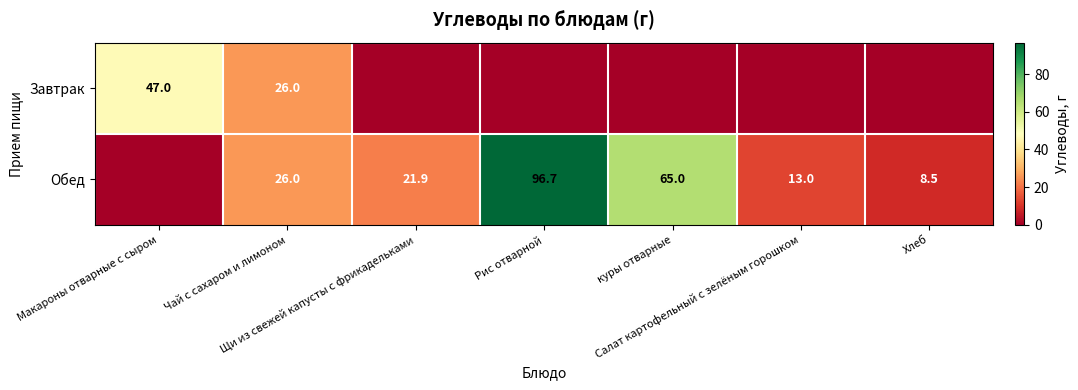

What is the maximum value shown in the chart?

96.7